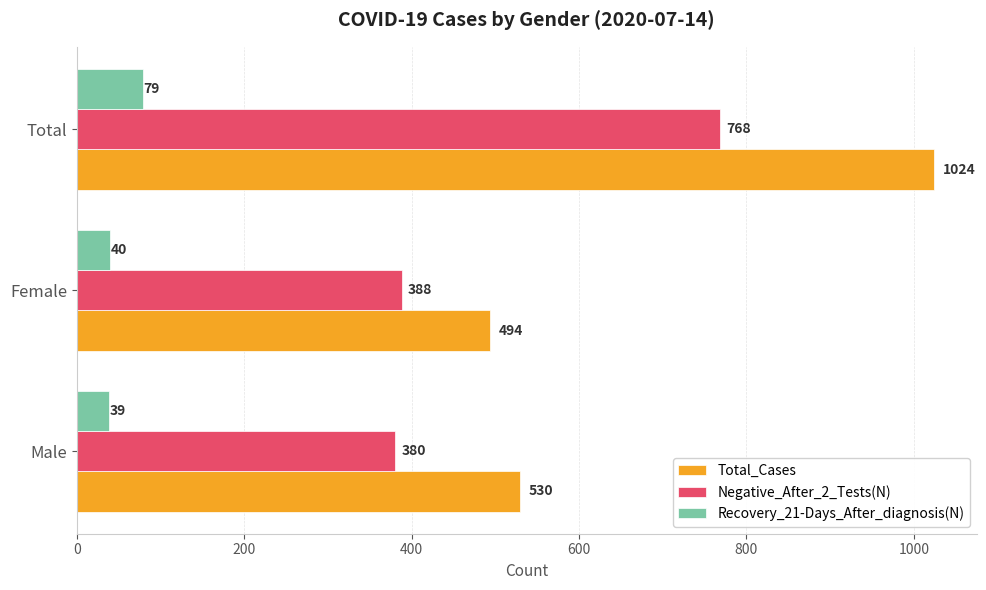

Rank the series by their maximum value, from lowest to highest.

Recovery_21-Days_After_diagnosis(N), Negative_After_2_Tests(N), Total_Cases